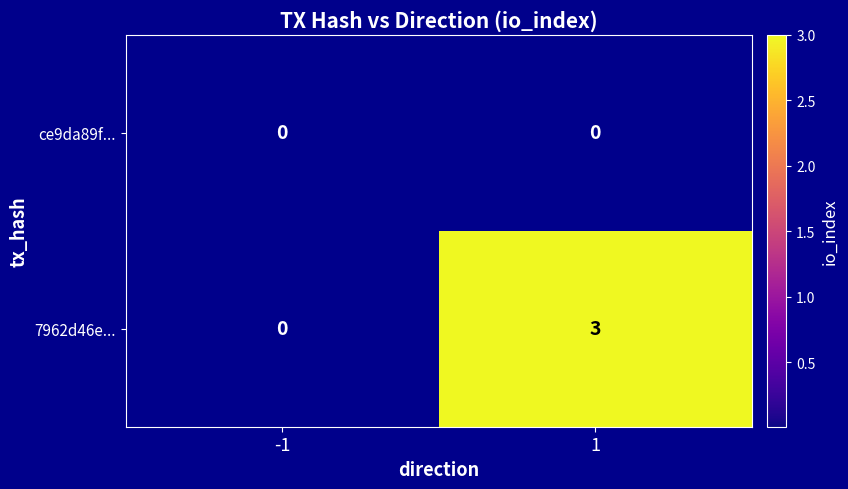

Rank the series by their average value, from highest to lowest.

7962d46e..., ce9da89f...